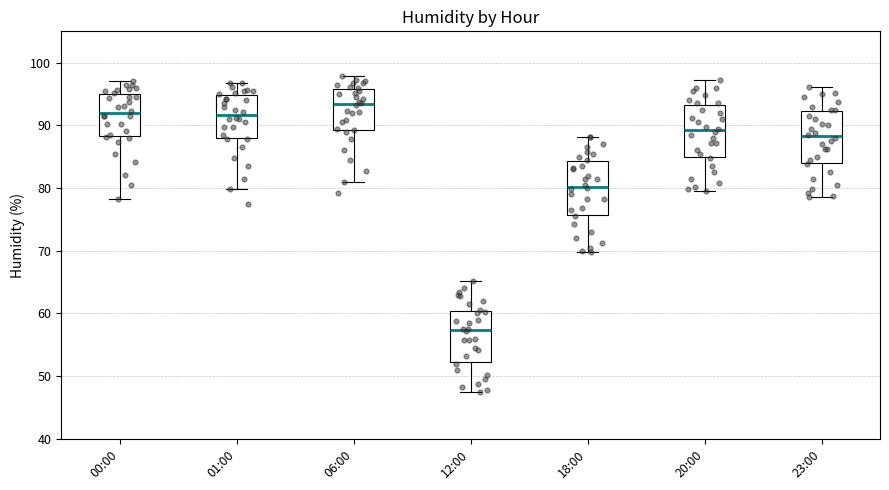

Which box's median line is the highest?

06:00